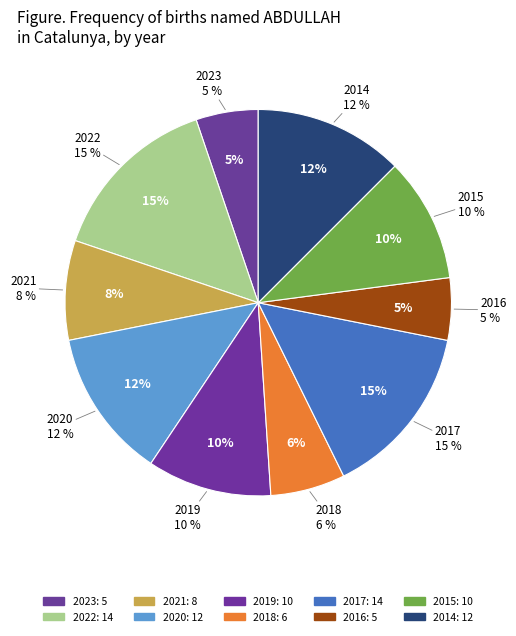

To the nearest percent, what portion does 2021 represent?

8%